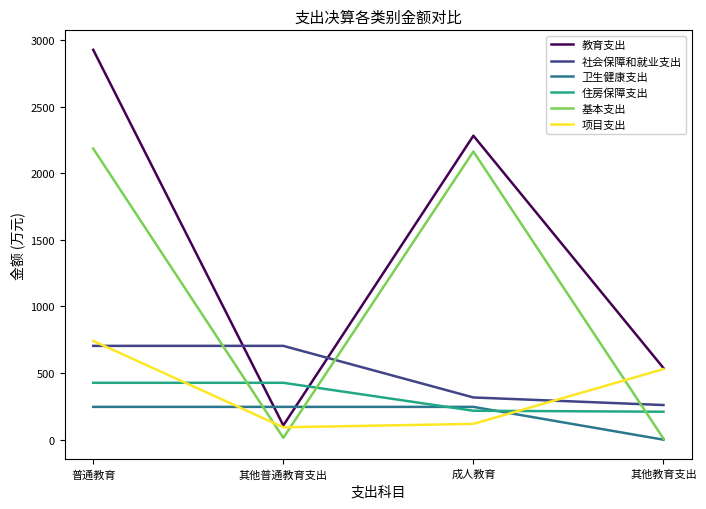

What is the approximate value of 基本支出 at 其他教育支出?

8.0